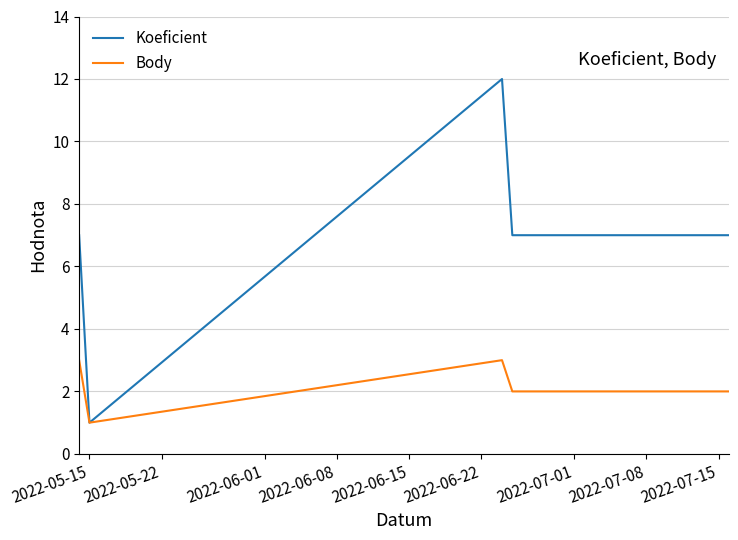

Rank the series by their average value, from highest to lowest.

Koeficient, Body